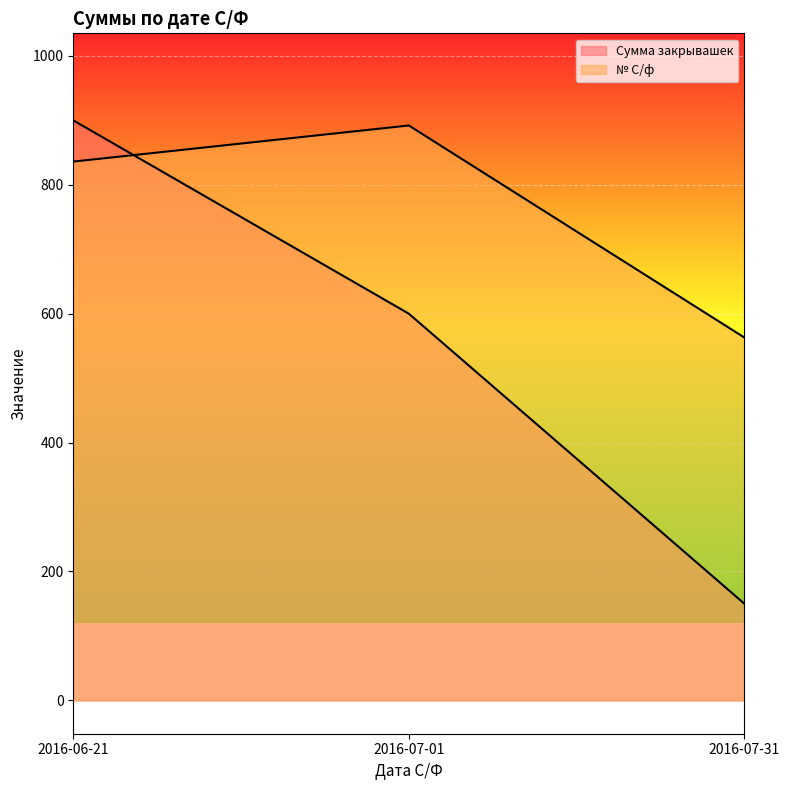

Where is Сумма закрывашек nearest to the value 525?

2016-07-01